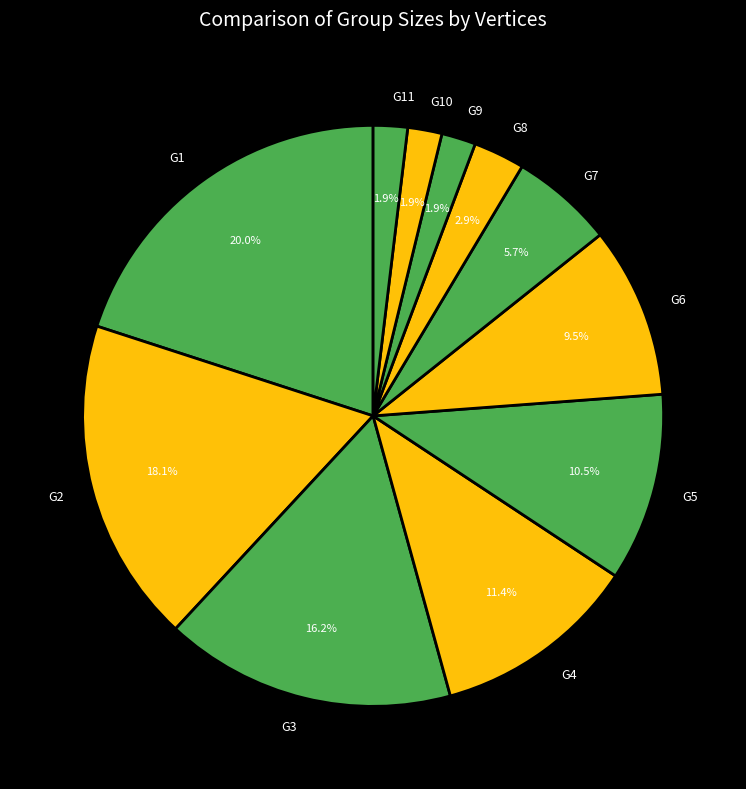

Which slice is the largest?

G1